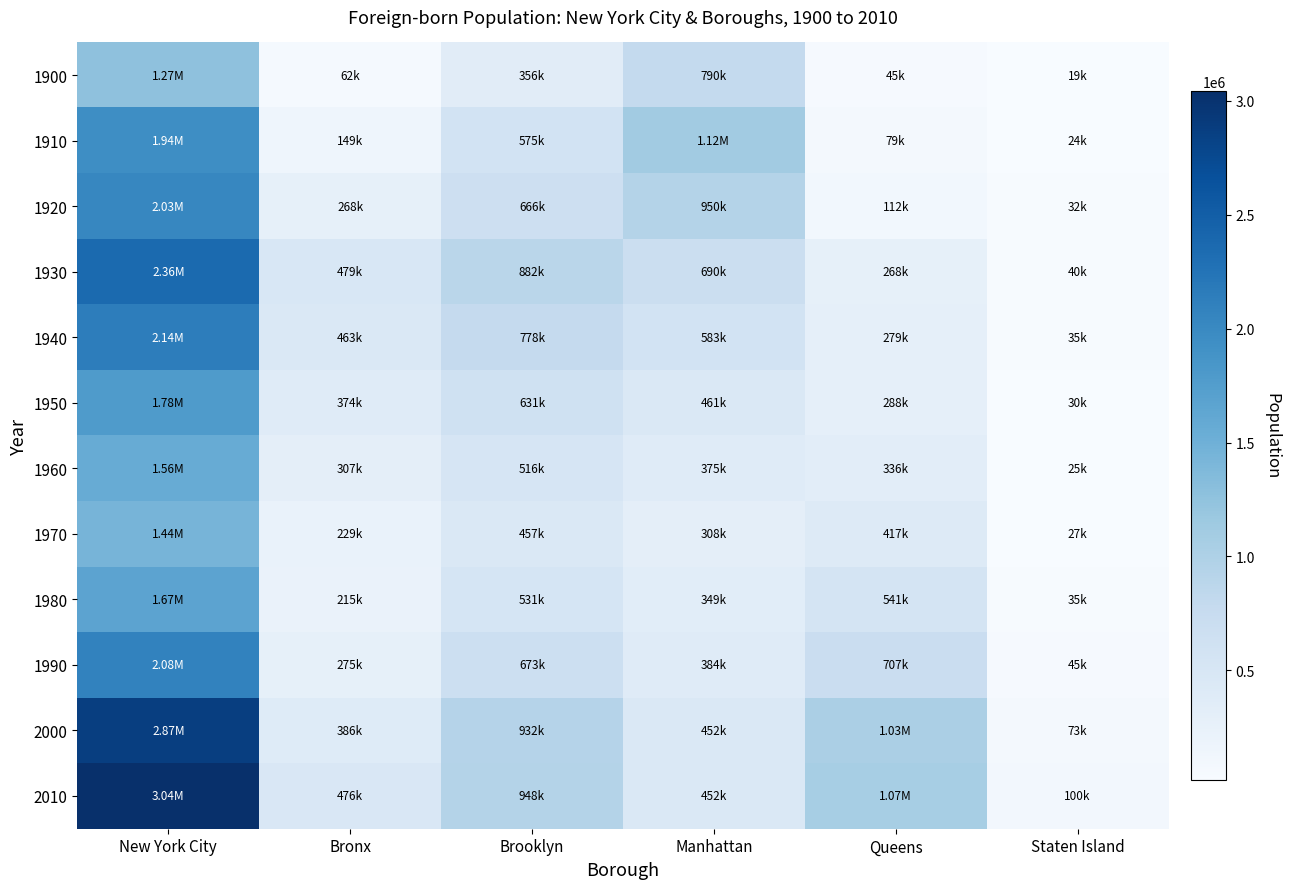

At which category is the sum across all series the highest?

New York City